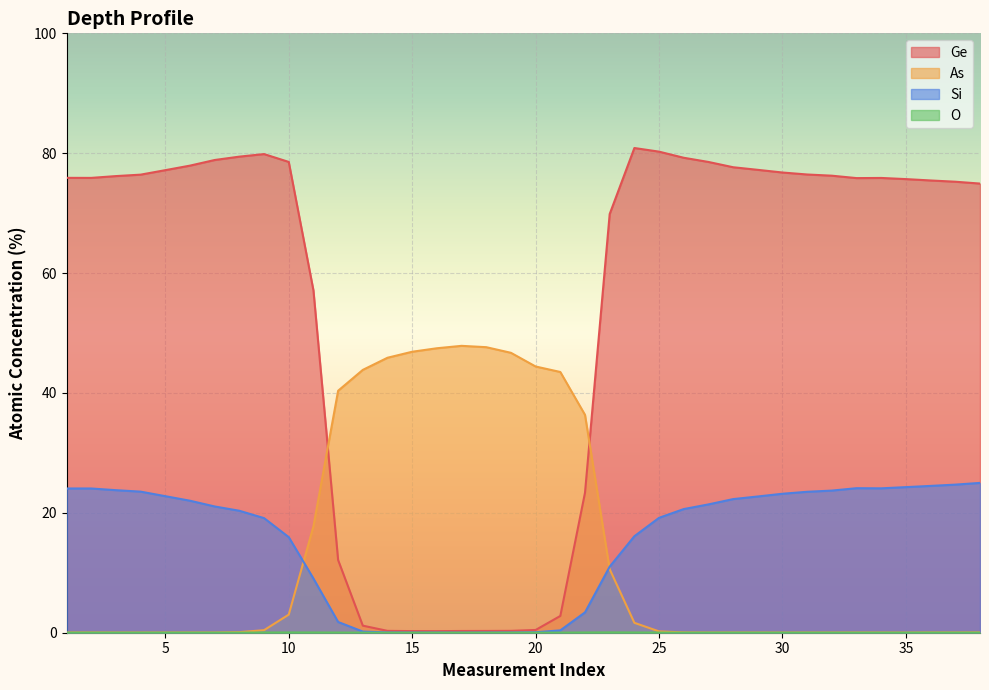

True or false: O and Ge intersect in this chart.

False